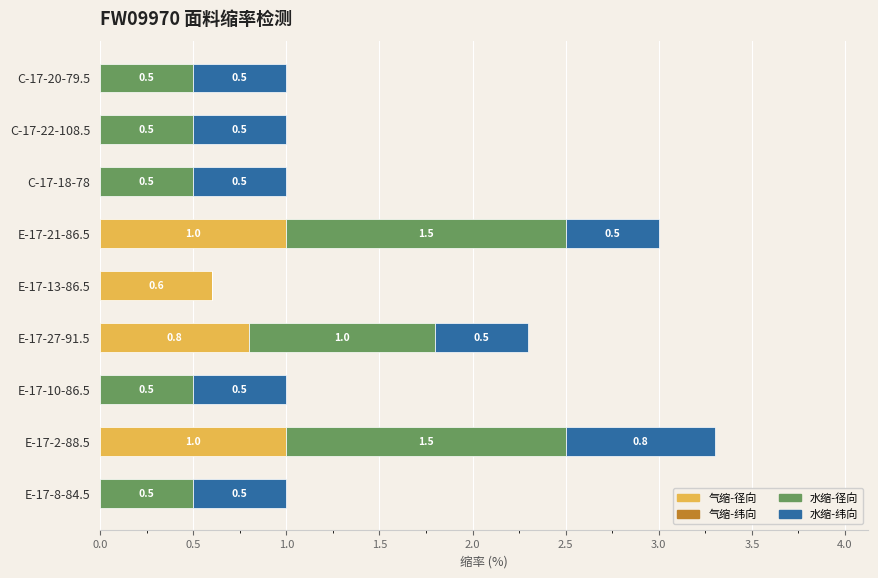

The value of 气缩-径向 at C-17-18-78 is -0.4. True or false?

False